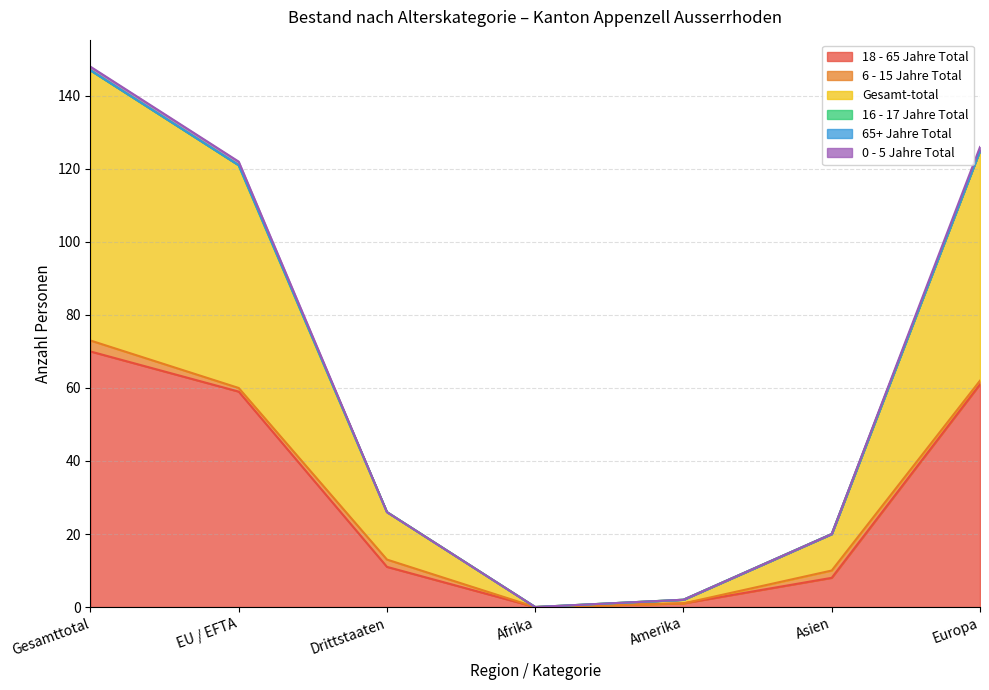

True or false: 0 - 5 Jahre Total has more than 1 interior local peaks.

False